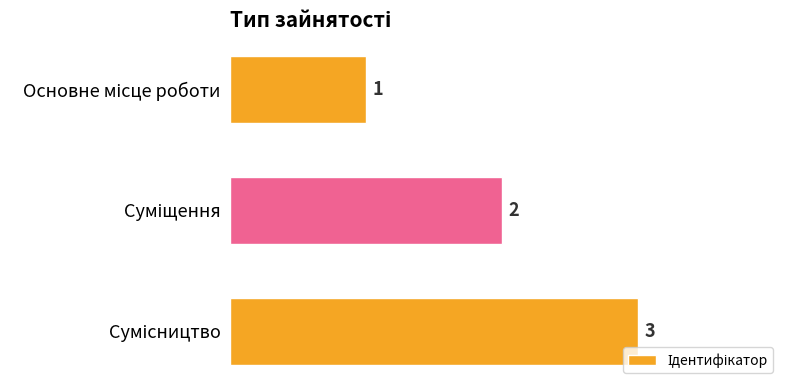

What is the maximum value shown in the chart?

3